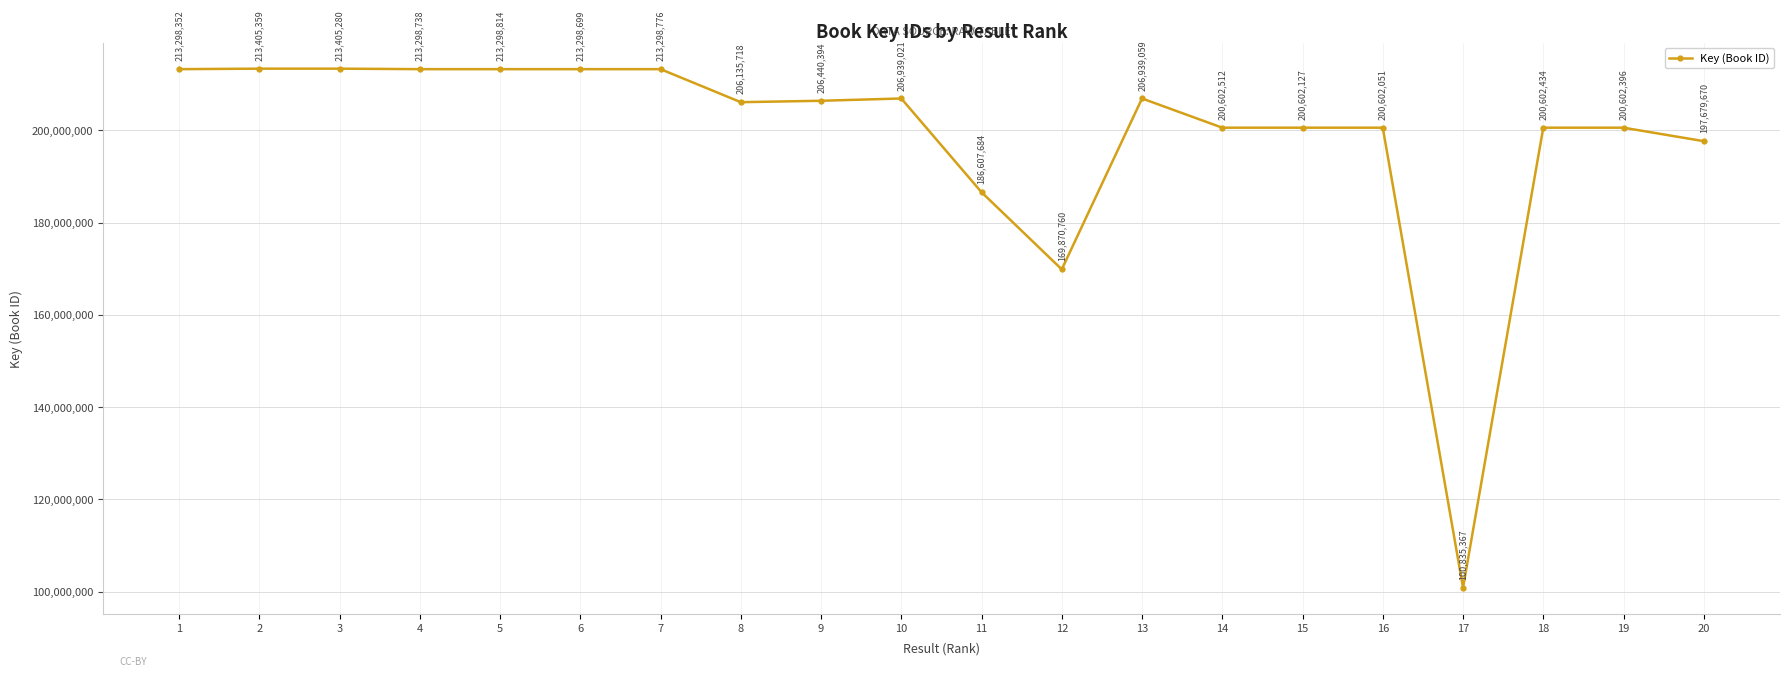

How many data points are less than 206440394?

10